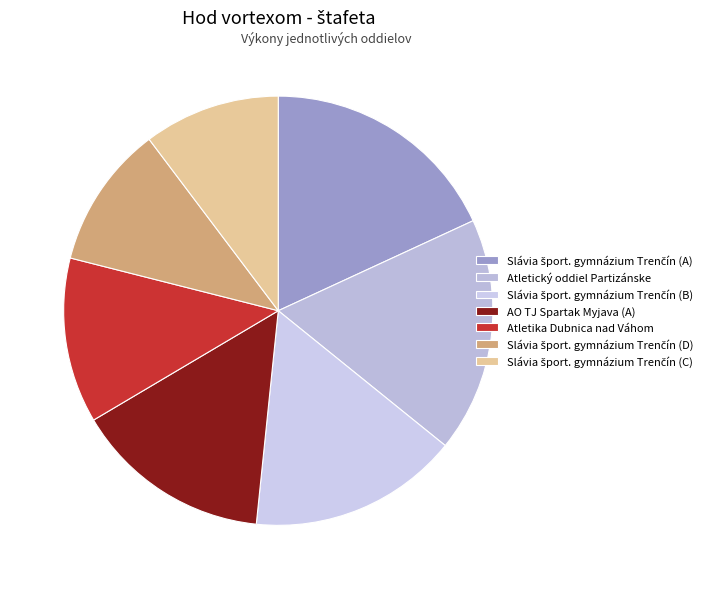

How many slices are in this pie chart?

7